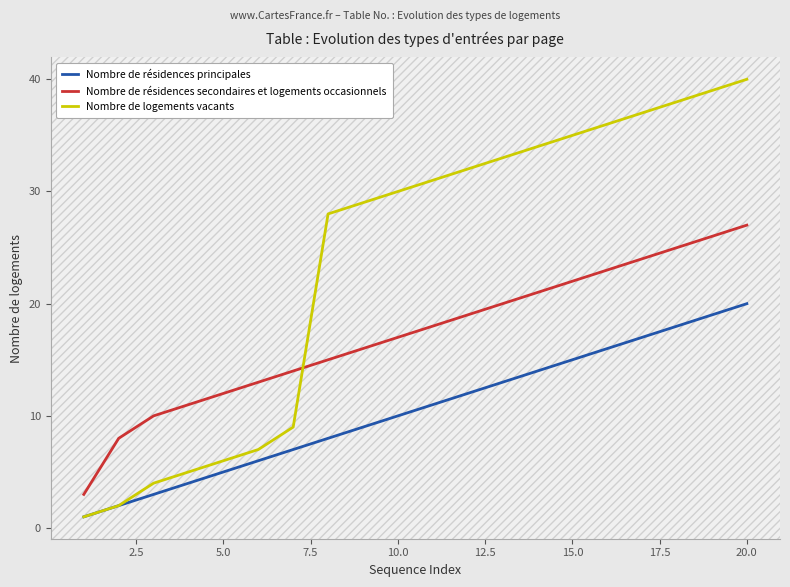

List the series in order of their overall mean, highest first.

Nombre de logements vacants, Nombre de résidences secondaires et logements occasionnels, Nombre de résidences principales